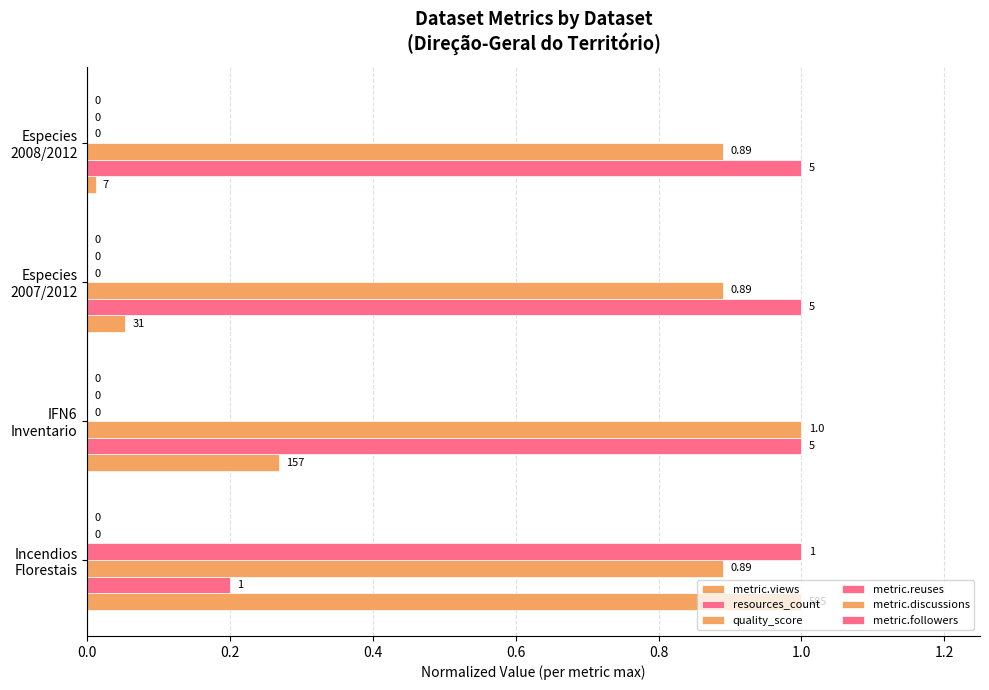

What is the value of the metric.reuses bar at the 1st from the left?

1.0